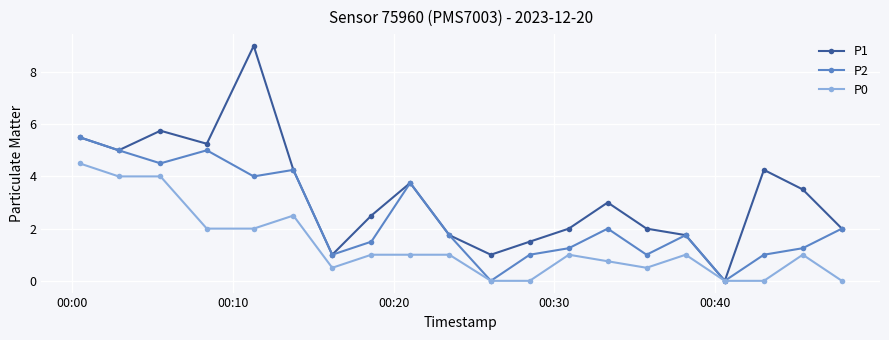

List the series in order of their peak value, highest first.

P1, P2, P0